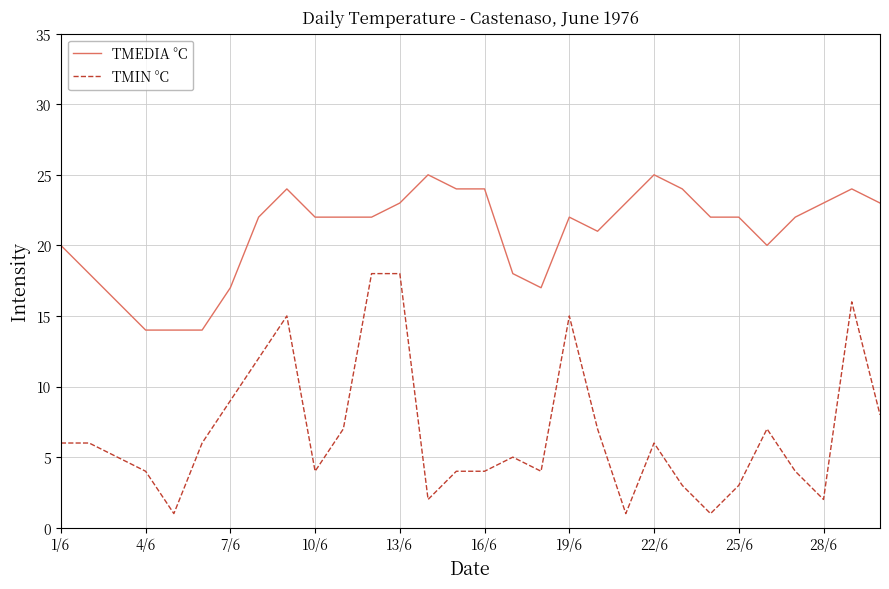

Which series has the largest total across all categories?

TMEDIA °C